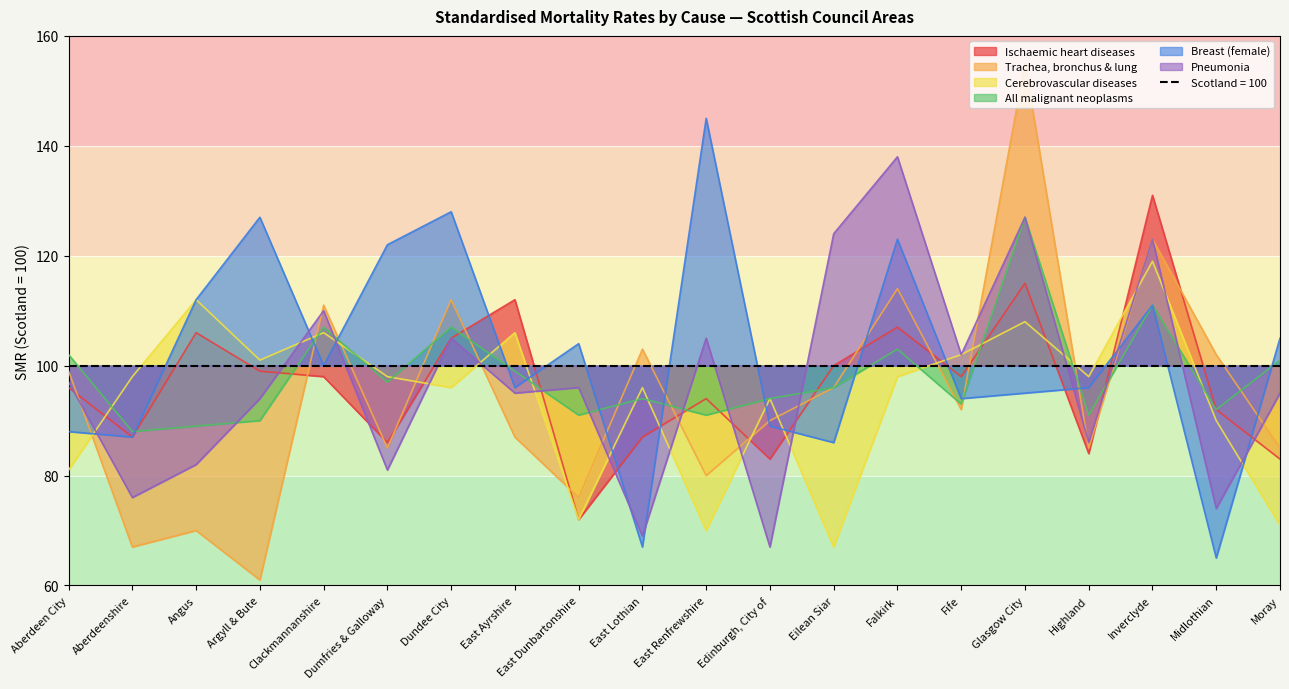

Does the chart display data point markers on the line(s)?

No